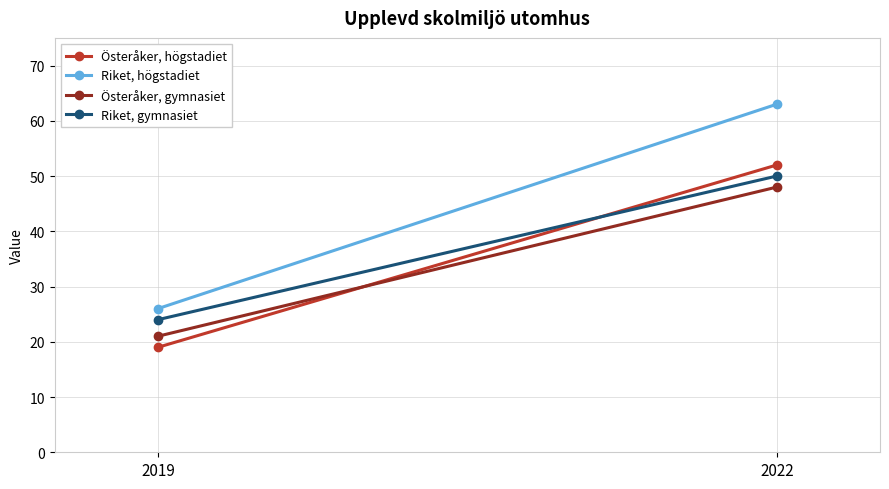

Which series has the largest total across all categories?

Riket, högstadiet